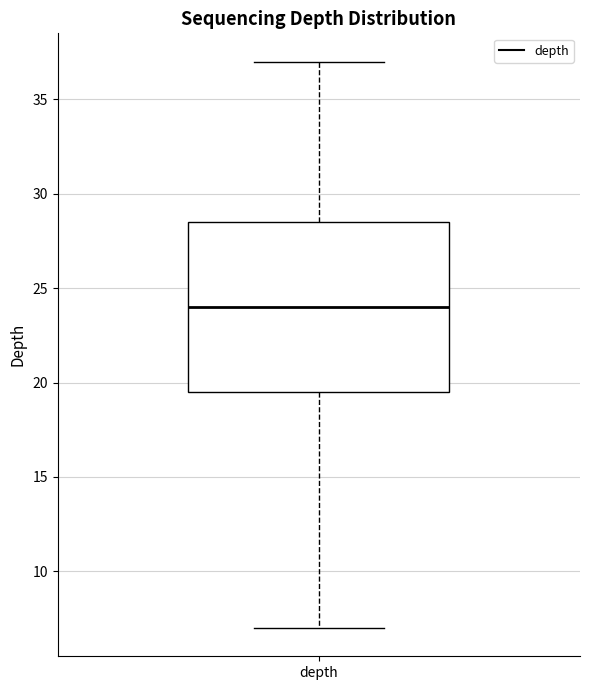

Read this box plot against the y-axis: the position of the median line, the range covered by the box, and the ends of both whiskers. The values are not printed on the chart, so give them approximately, as read against the axis.

median 24.0, box 19.5 to 28.5, whiskers 7.0 to 37.0